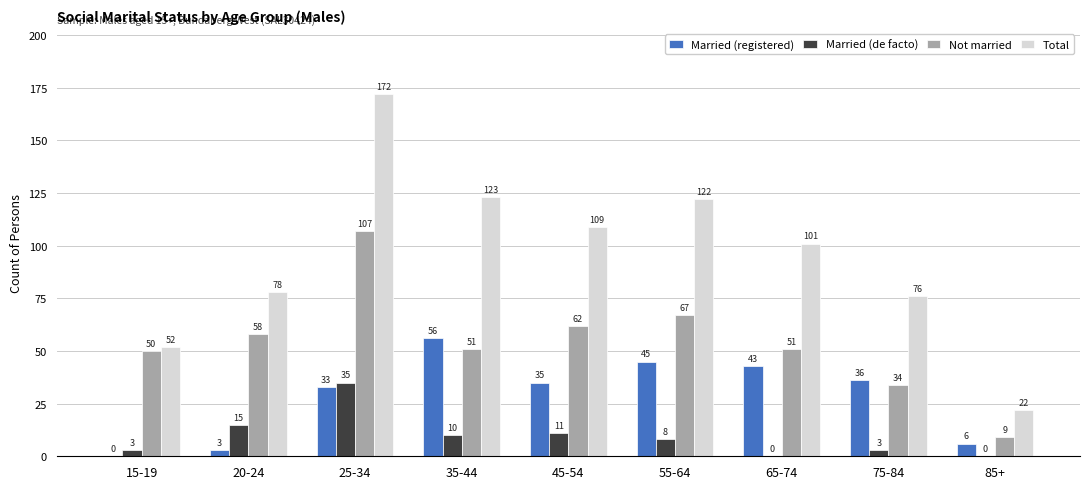

What is the sum of all Married (de facto) values?

85